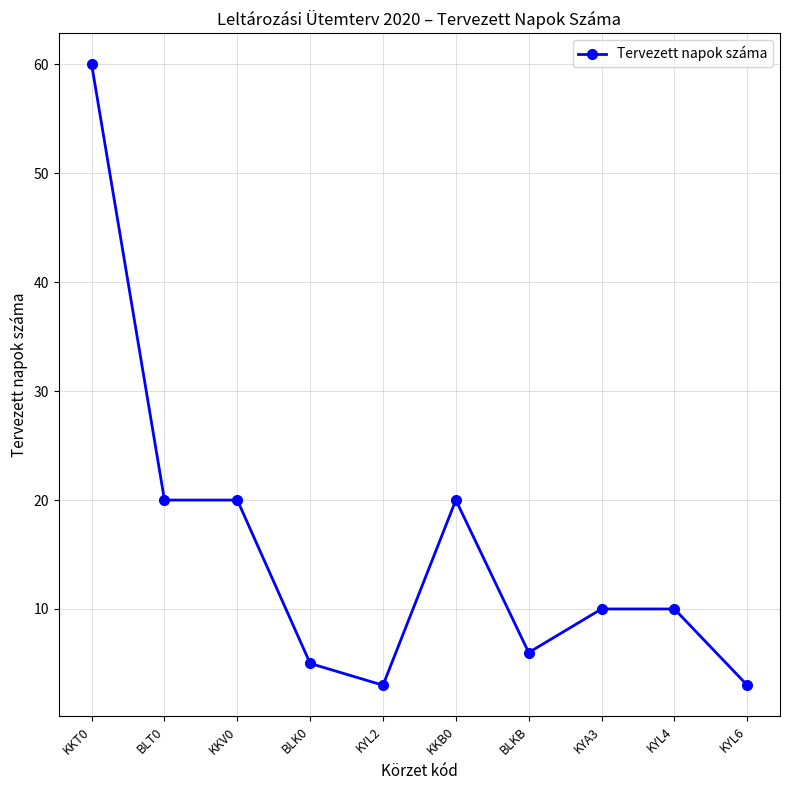

True or false: there are more than 0 points higher than both neighbors.

True